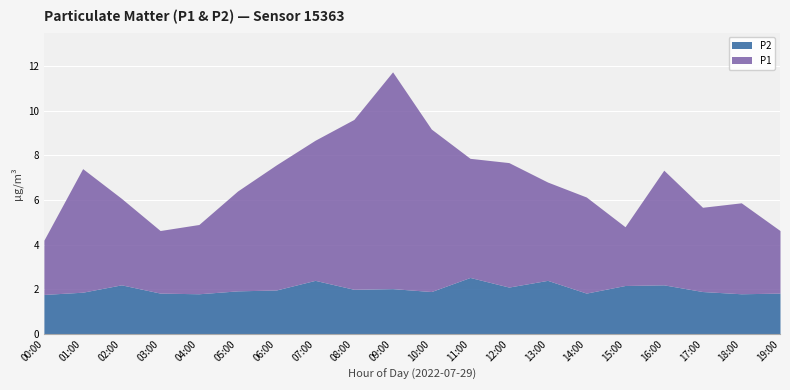

What is the sum of all P2 values?

40.5